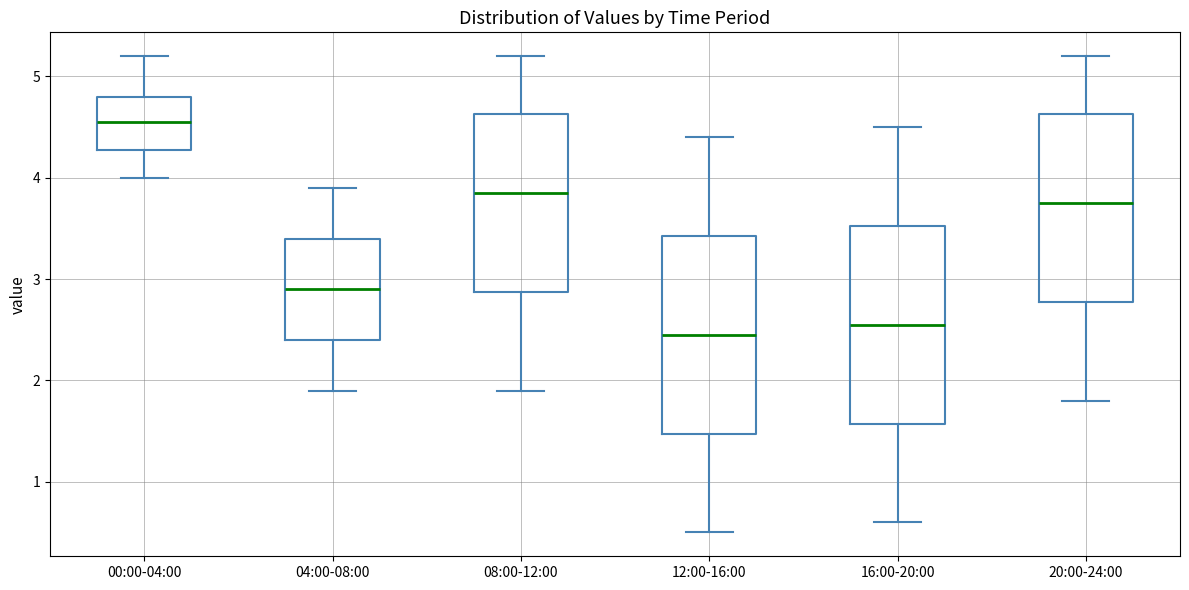

Reading left to right, read every box against the y-axis: the position of its median line, the range the box covers, and the ends of its whiskers. The values are not printed on the chart, so give them approximately, as read against the axis.

00:00-04:00: median 4.6, box 4.3 to 4.8, whiskers 4.0 to 5.2
04:00-08:00: median 2.9, box 2.4 to 3.4, whiskers 1.9 to 3.9
08:00-12:00: median 3.9, box 2.9 to 4.6, whiskers 1.9 to 5.2
12:00-16:00: median 2.5, box 1.5 to 3.4, whiskers 0.5 to 4.4
16:00-20:00: median 2.6, box 1.6 to 3.5, whiskers 0.6 to 4.5
20:00-24:00: median 3.8, box 2.8 to 4.6, whiskers 1.8 to 5.2